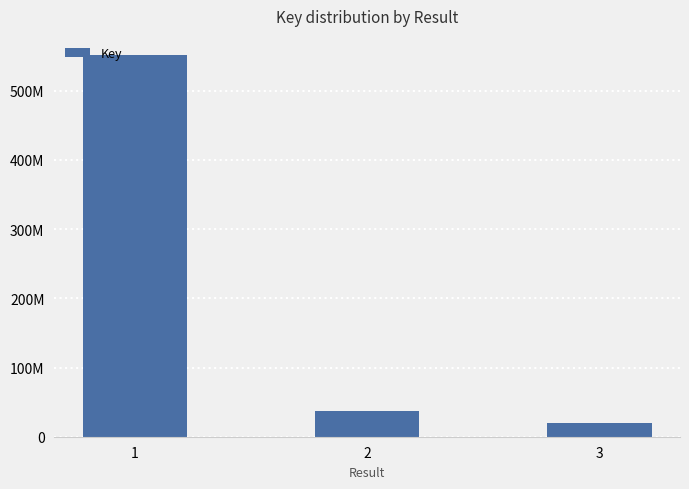

Are the bars horizontal?

No